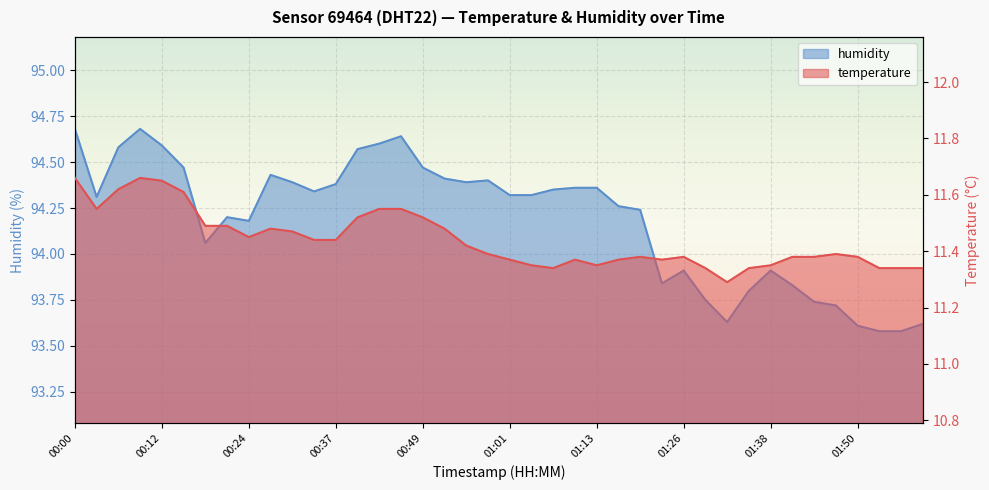

Reading left to right, extract all data points from this chart.

temperature: 11.7	11.6	11.6	11.7	11.7	11.6	11.5	11.5	11.4	11.5	11.5	11.4	11.4	11.5	11.6	11.6	11.5	11.5	11.4	11.4	11.4	11.3	11.3	11.4	11.3	11.4	11.4	11.4	11.4	11.3	11.3	11.3	11.3	11.4	11.4	11.4	11.4	11.3	11.3	11.3
humidity: 94.7	94.3	94.6	94.7	94.6	94.5	94.1	94.2	94.2	94.4	94.4	94.3	94.4	94.6	94.6	94.6	94.5	94.4	94.4	94.4	94.3	94.3	94.3	94.4	94.4	94.3	94.2	93.8	93.9	93.8	93.6	93.8	93.9	93.8	93.7	93.7	93.6	93.6	93.6	93.6